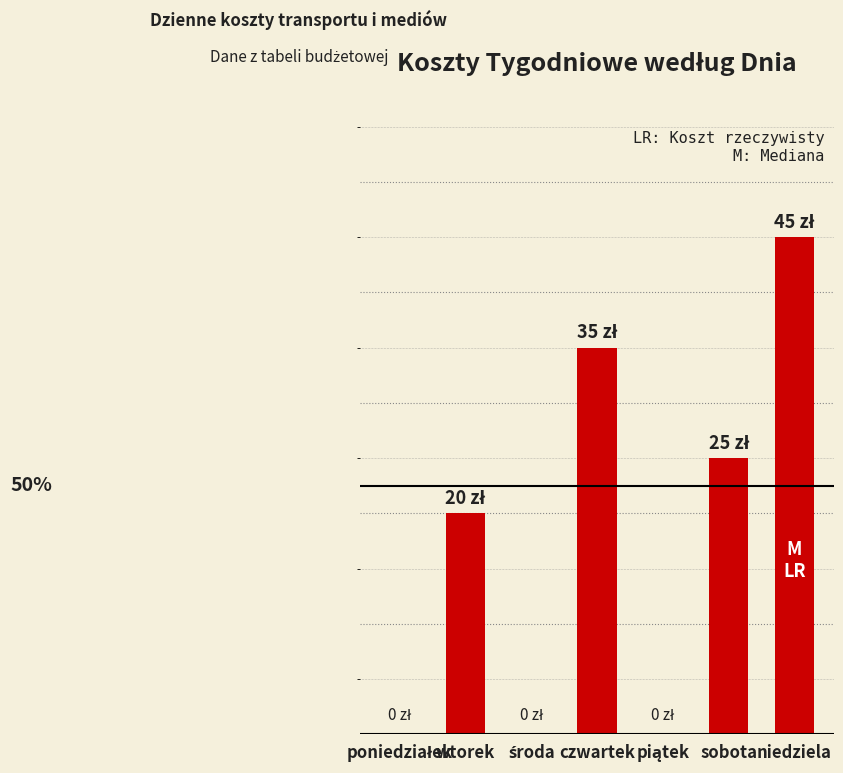

What value does the komputer series have at piątek?

0.4